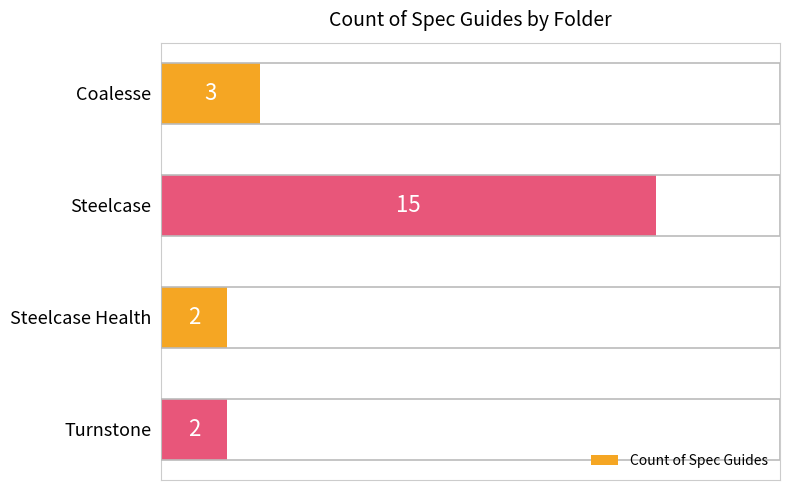

The value at Steelcase Health is 2. True or false?

True